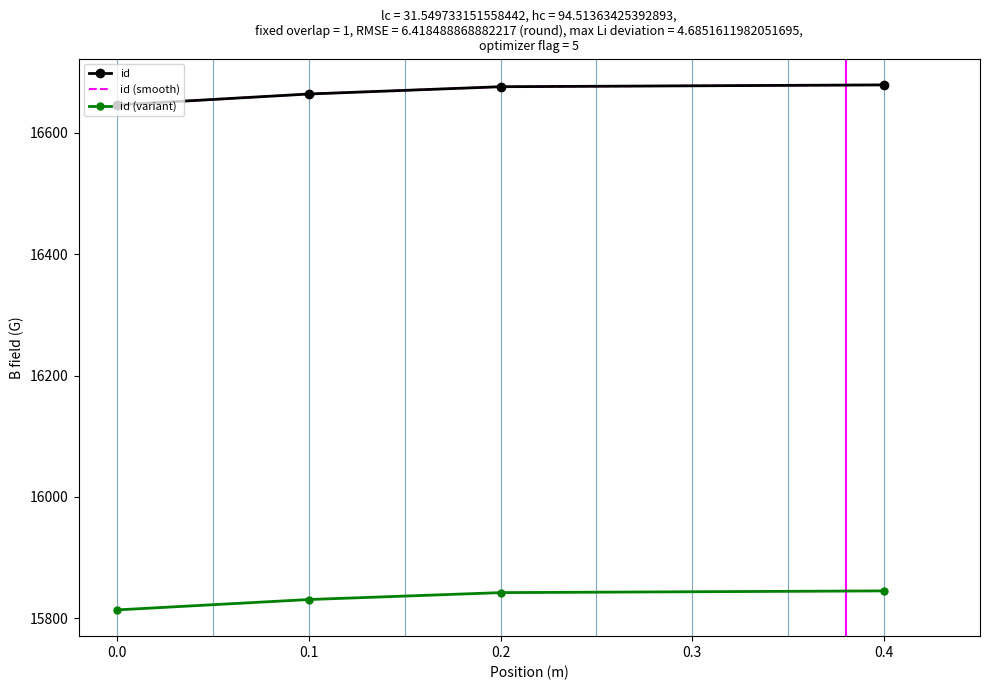

True or false: id (variant) and id intersect in this chart.

False